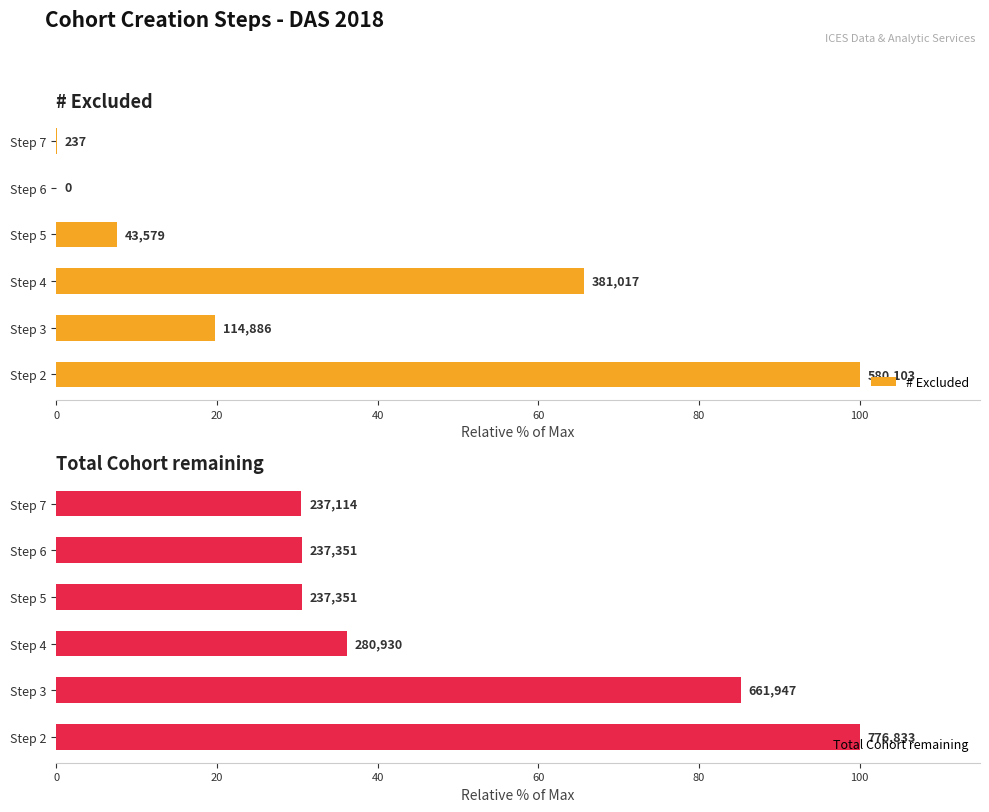

What is the value of the Total Cohort remaining bar at the 3rd from the left?

36.2